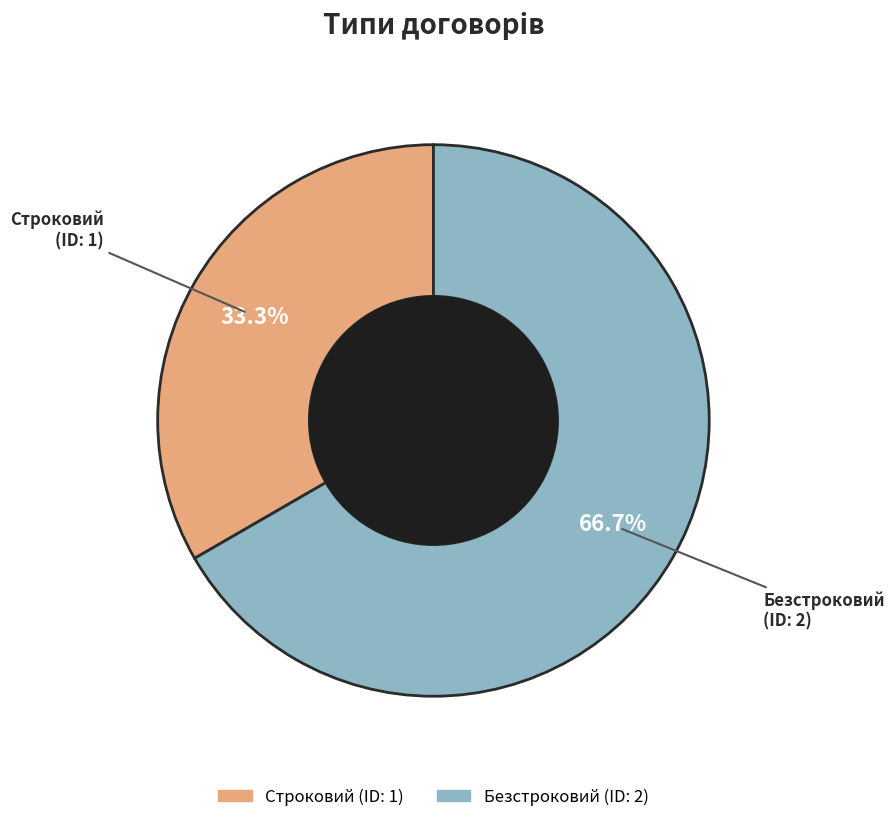

What is the majority slice?

Безстроковий